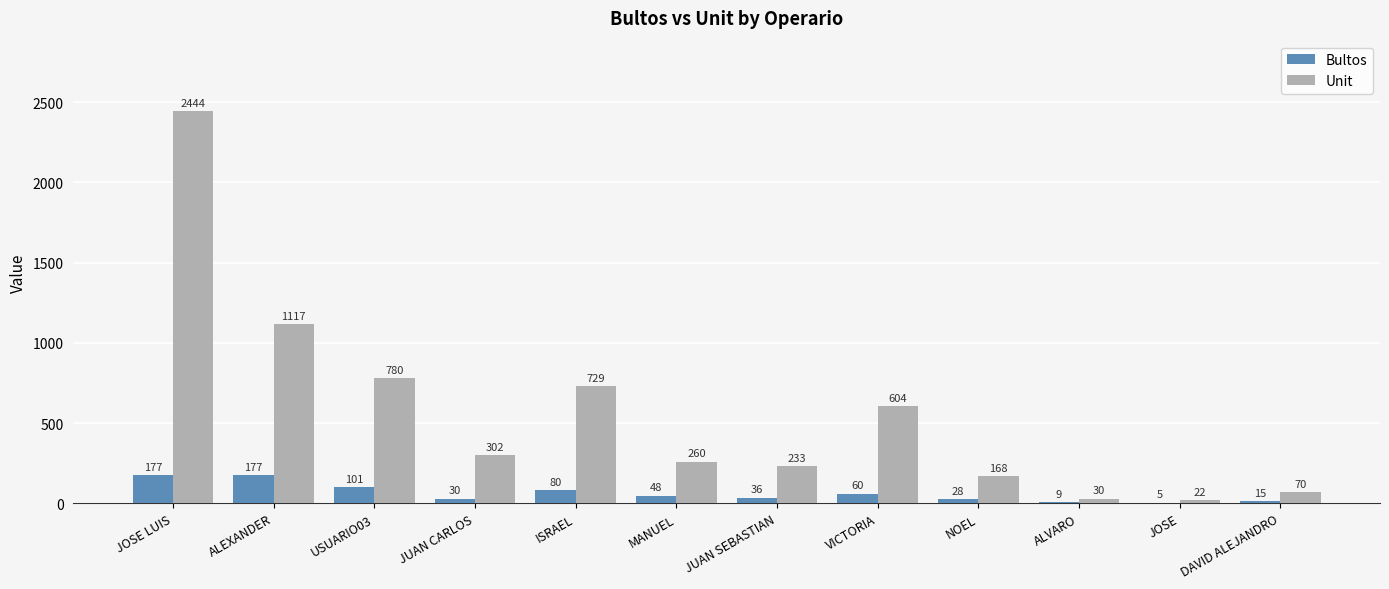

What is the highest value of the Unit series?

2444